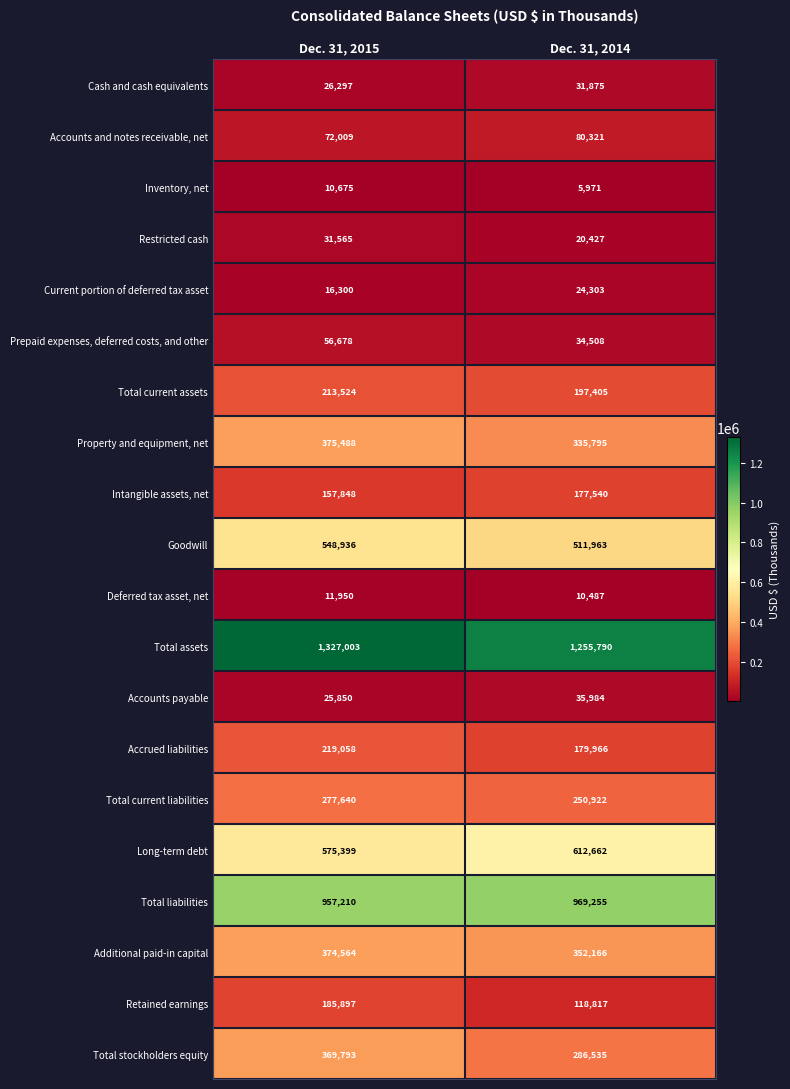

The Goodwill series shows 869932 at Dec. 31, 2014. True or false?

False